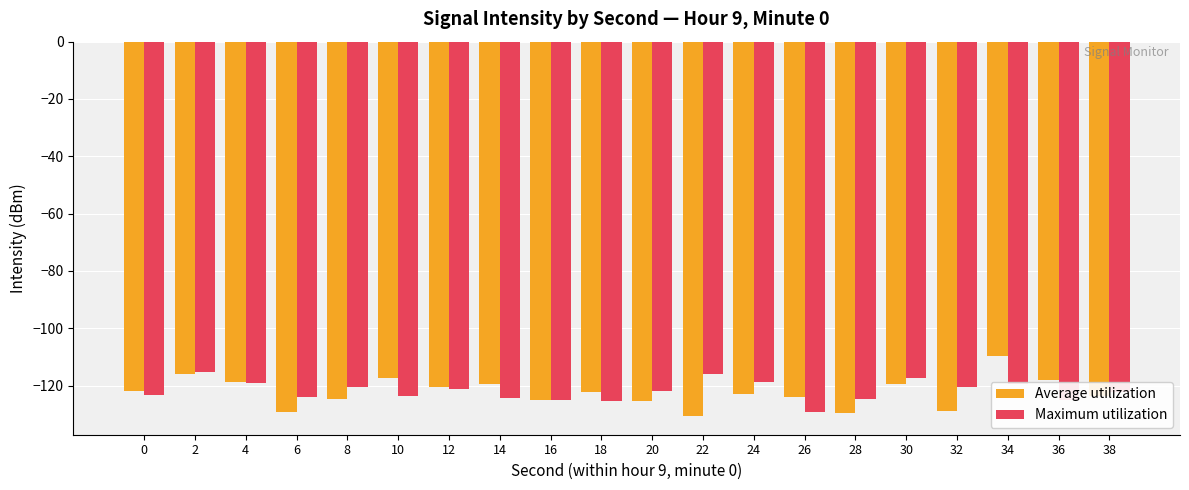

What are all the series names shown in the legend?

Average utilization, Maximum utilization